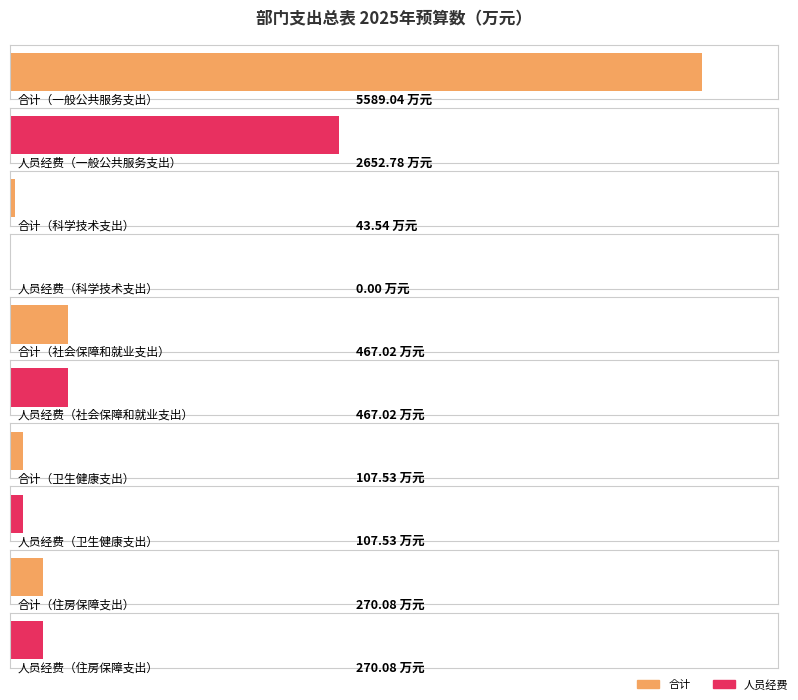

What is the difference between the second highest and minimum values in the 人员经费 series?

467.0